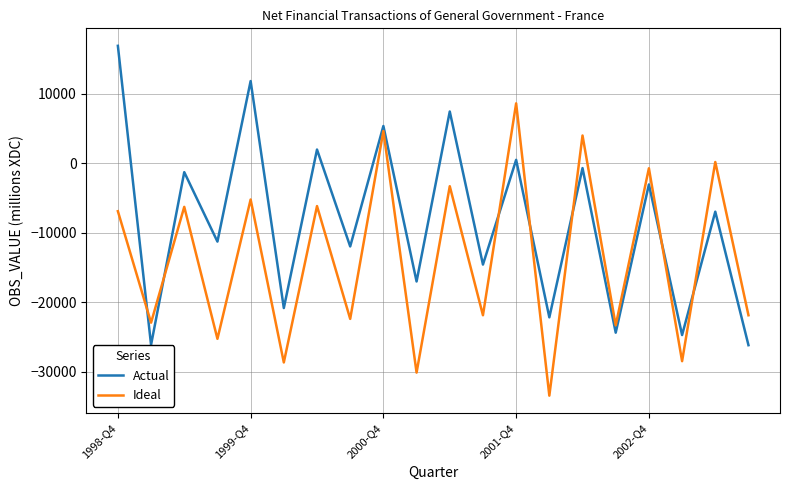

Which series has the largest range (max minus min)?

Actual